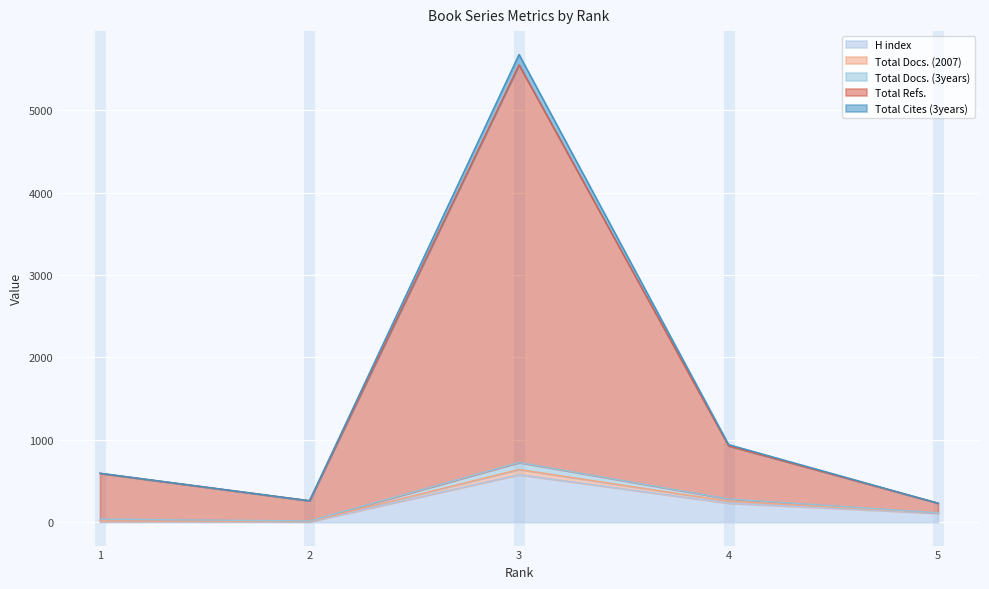

At which category is the sum across all series the highest?

3